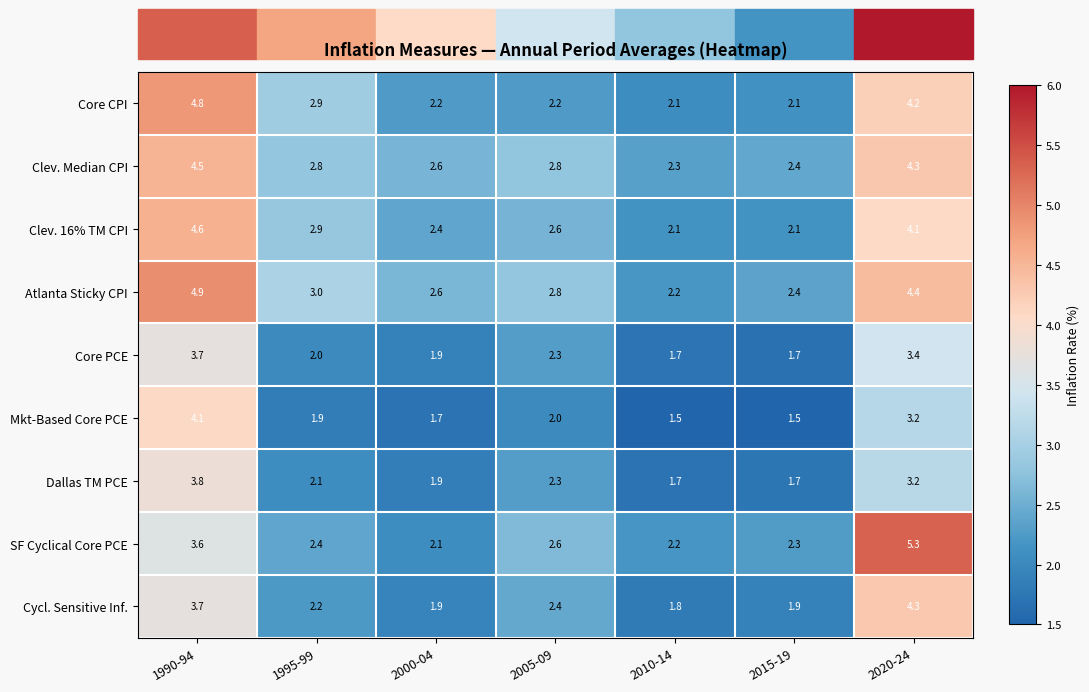

Is it true that Mkt-Based Core PCE equals 1.7 at 2000-04?

True